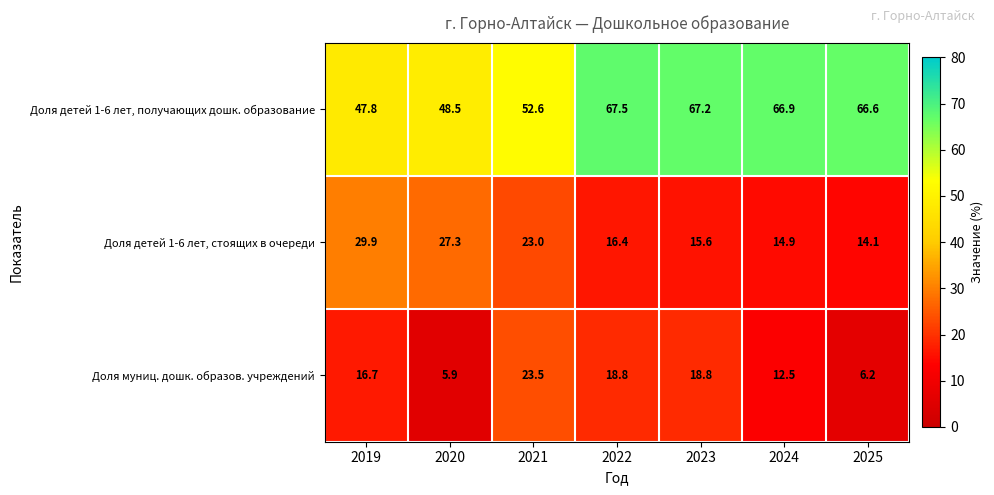

Which series has the widest spread of values?

Доля детей 1-6 лет, получающих дошк. образование